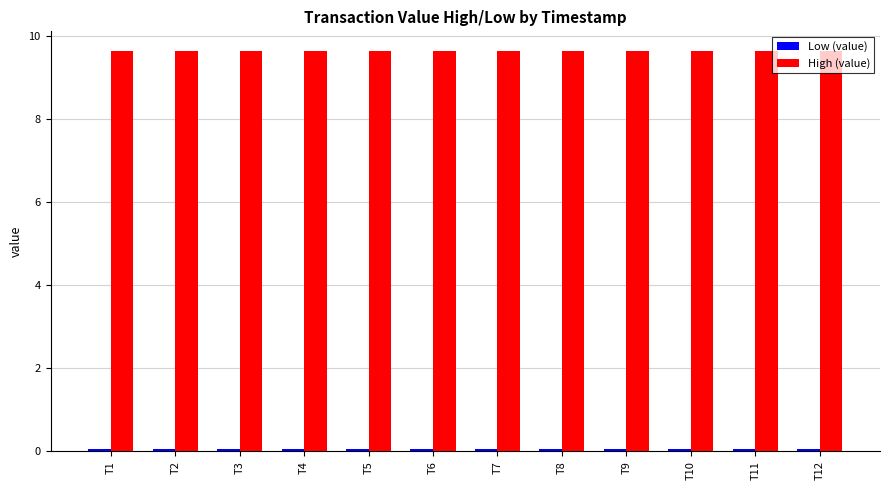

What is the value of the High (value) bar at the 2nd from the left?

9.6